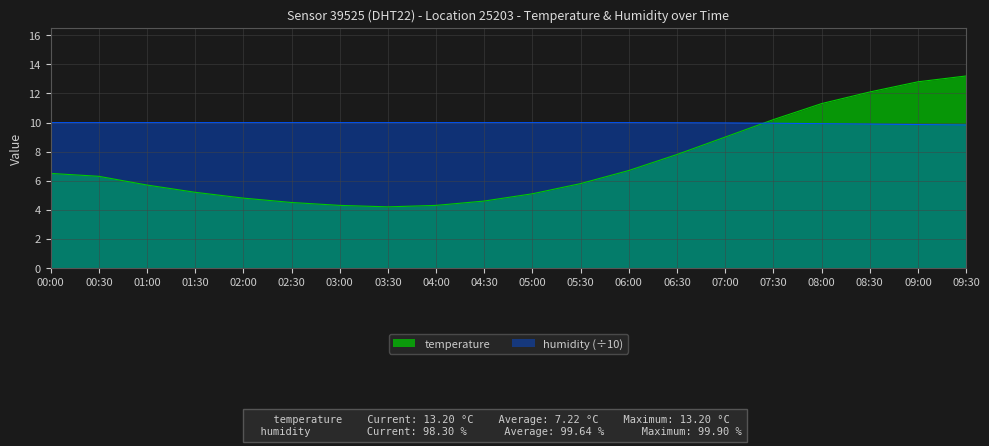

What is the total value across all series at 04:00?

14.3